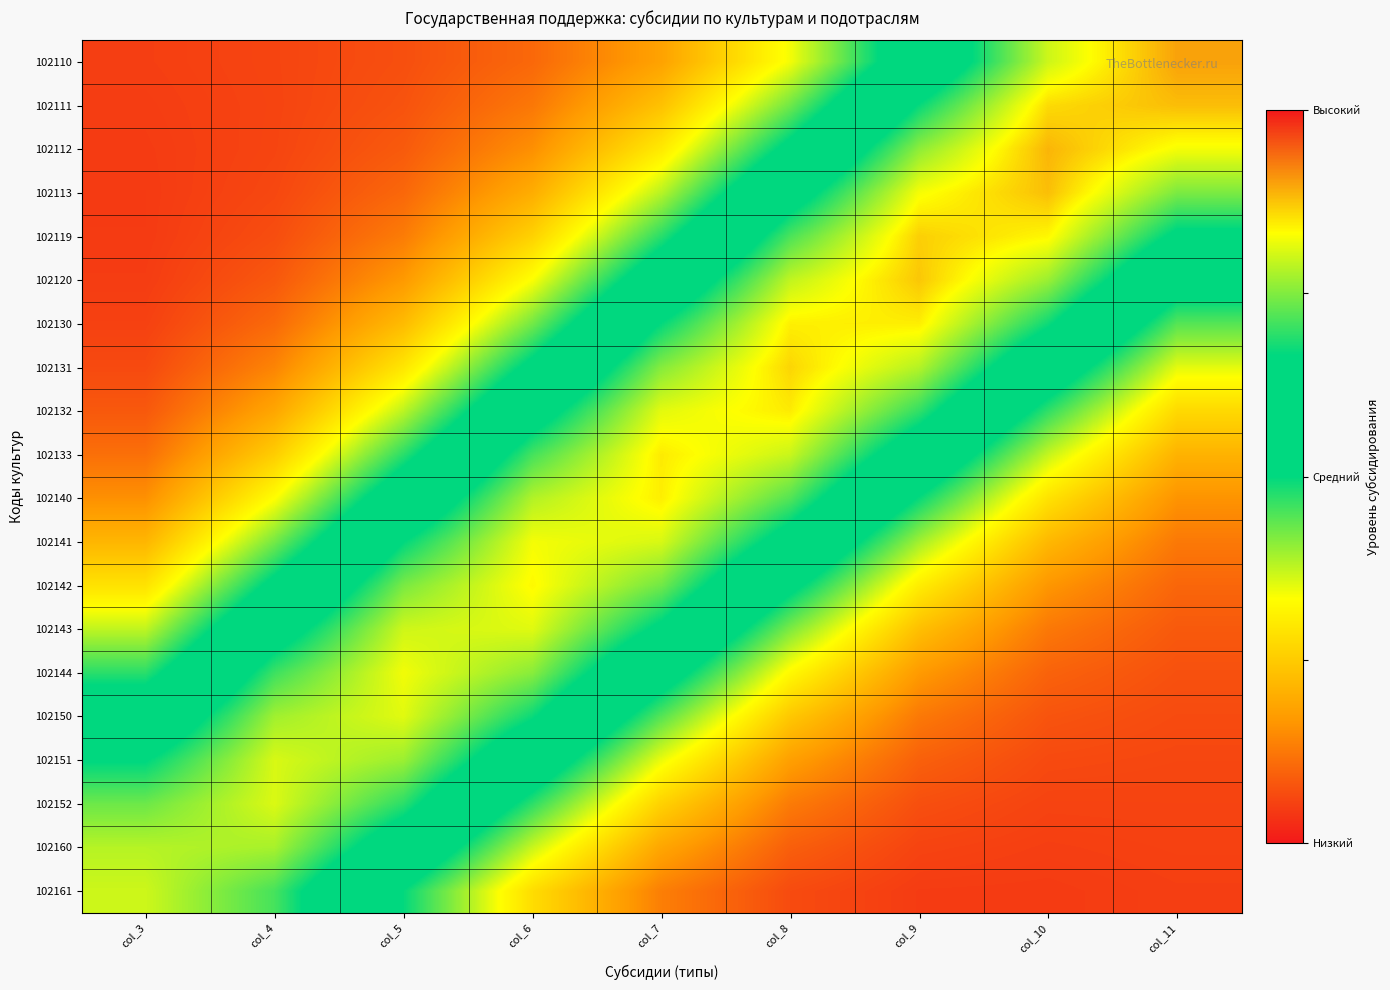

At how many categories does at least one series exceed 0?

9